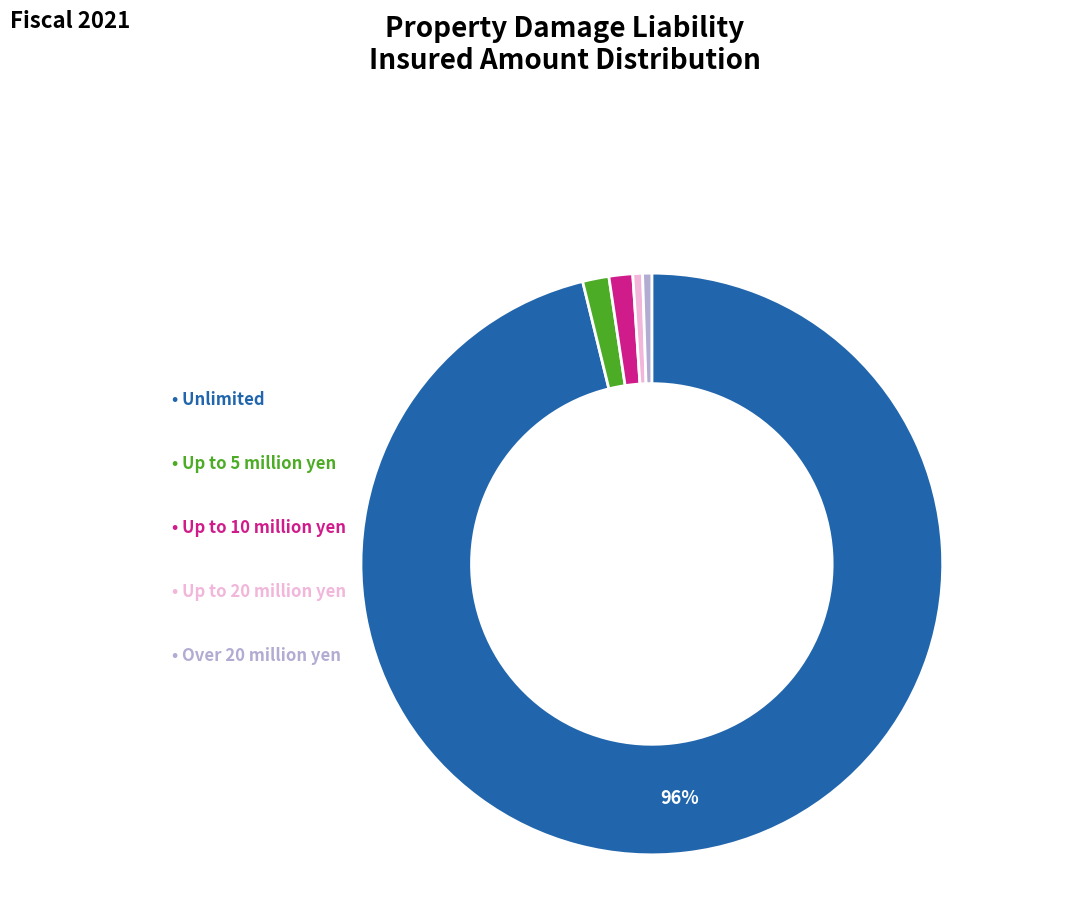

Is there any slice that represents more than half of the pie?

Yes